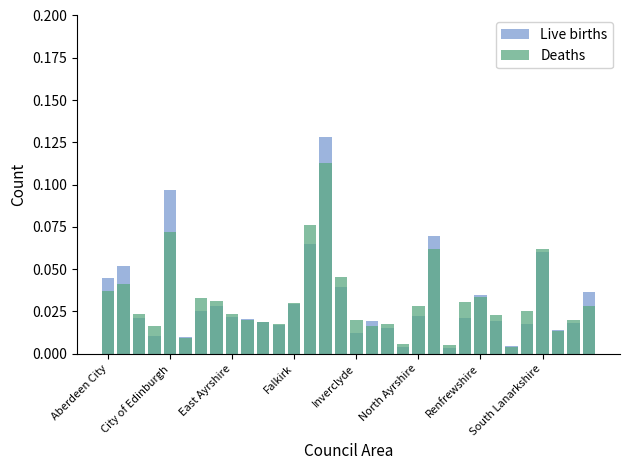

The value of Live births at Falkirk is 0.0. True or false?

True